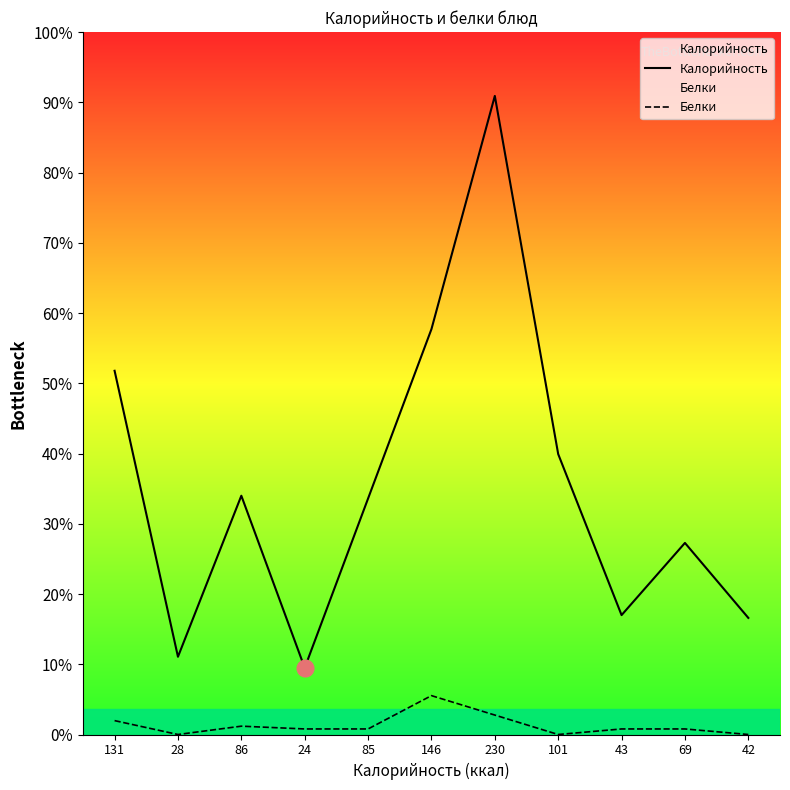

True or false: Белки and Калорийность cross at least once.

False